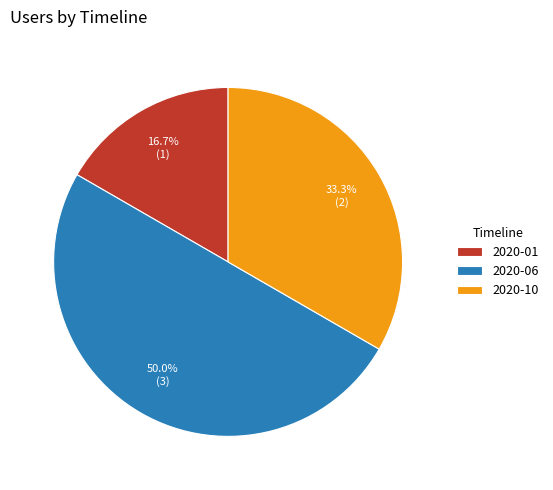

To the nearest percent, what is the combined percentage of 2020-06 and 2020-01?

67%